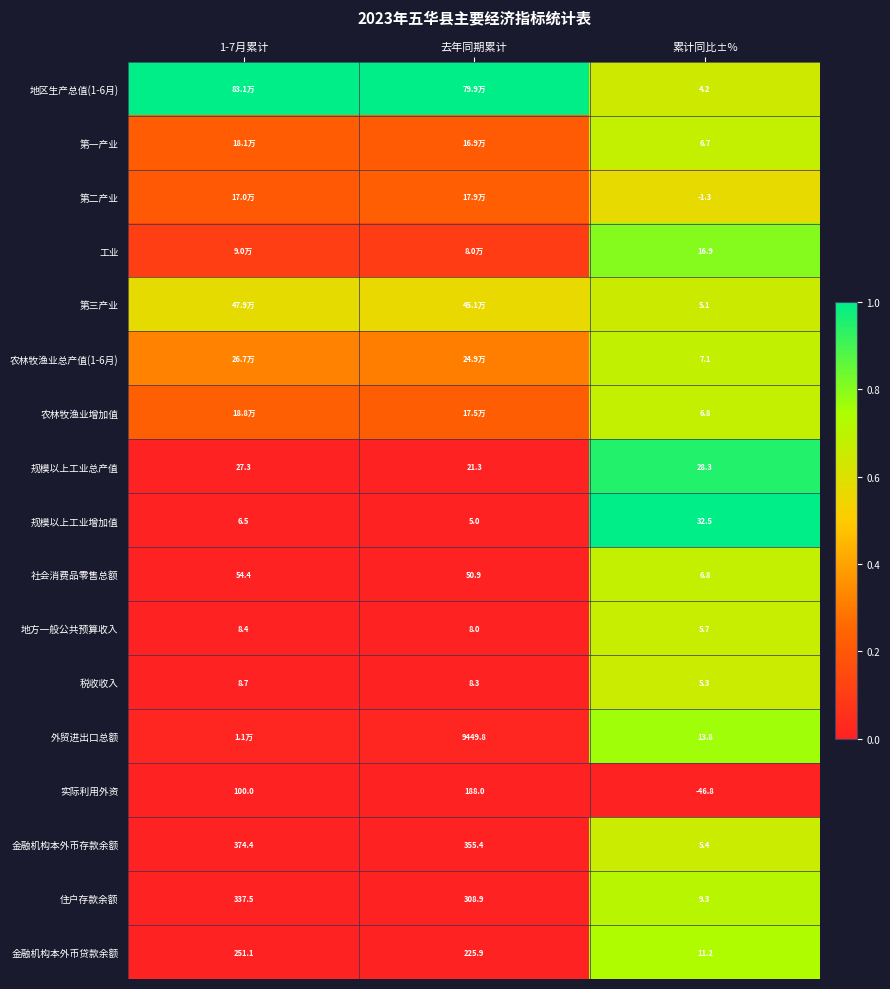

Is the value of 金融机构本外币贷款余额 at 去年同期累计 greater than the value of 金融机构本外币存款余额 at 1-7月累计?

No